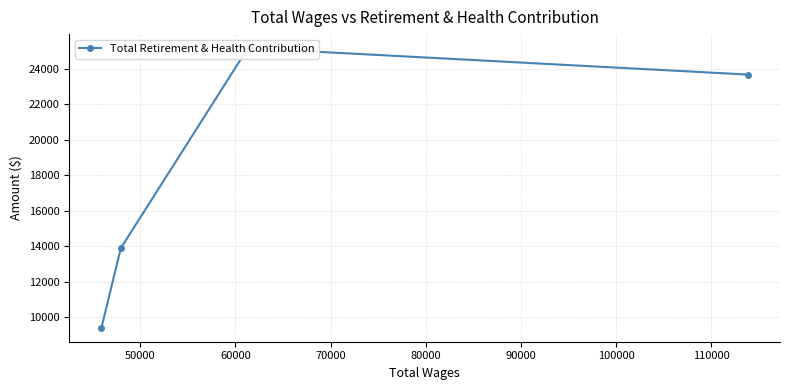

What is the value of the 2nd point from the left?

13884